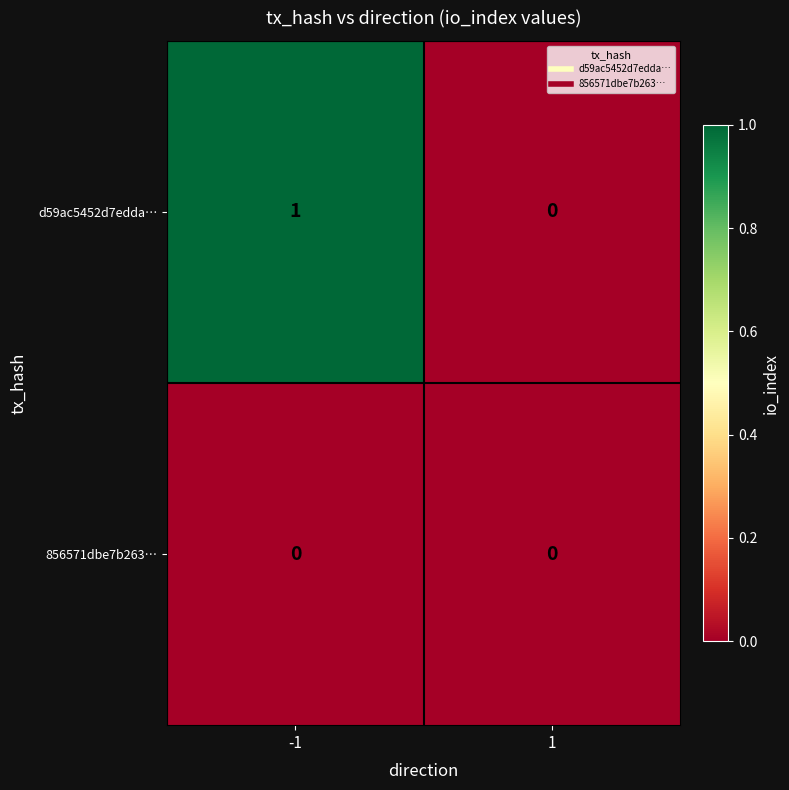

Is it true that 856571dbe7b263… equals 0 at -1?

True